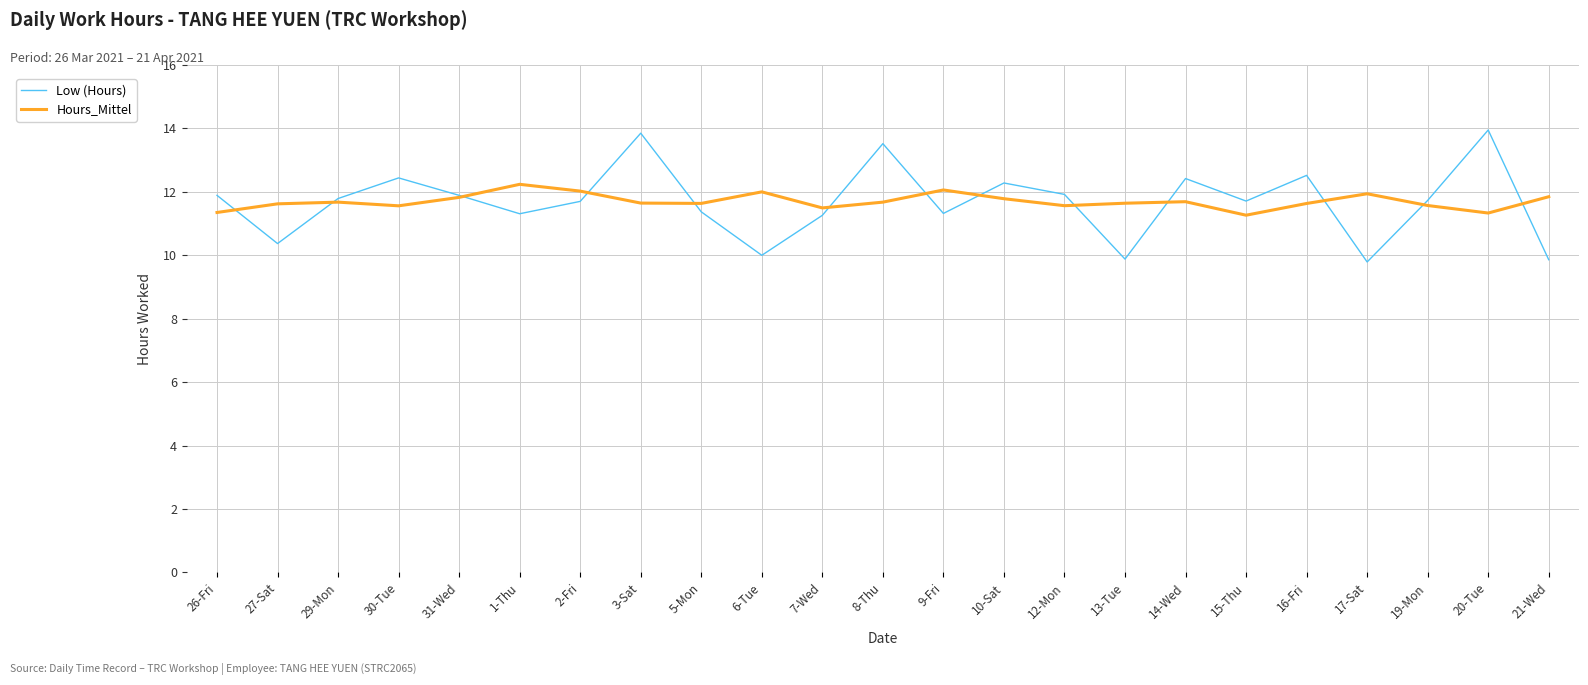

How many interior local valleys does the Hours_Mittel series have?

6